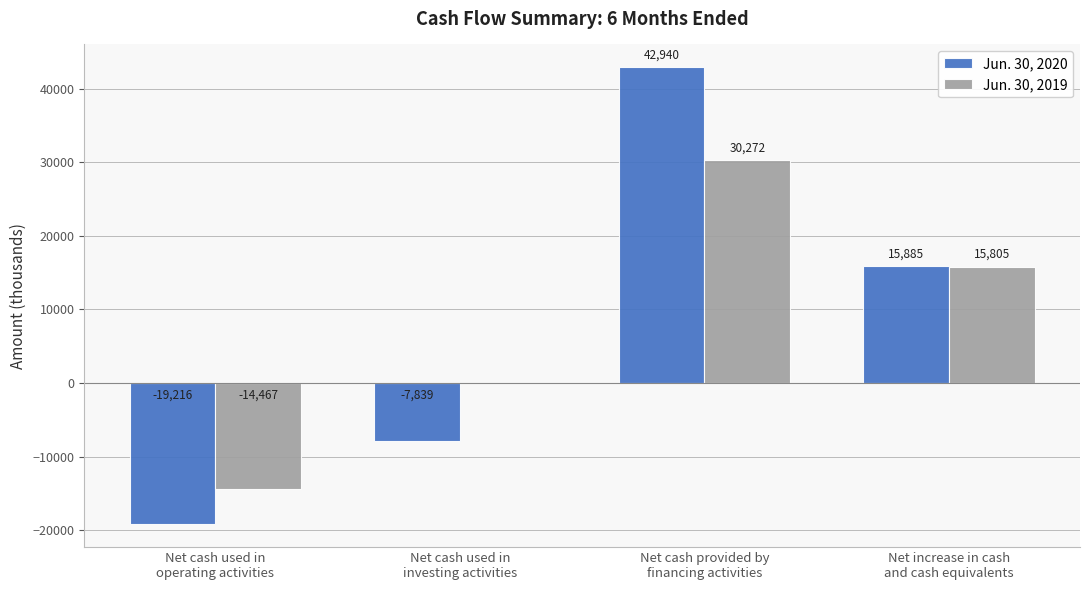

The value of Jun. 30, 2020 at Net increase in cash
and cash equivalents is 15885. True or false?

True